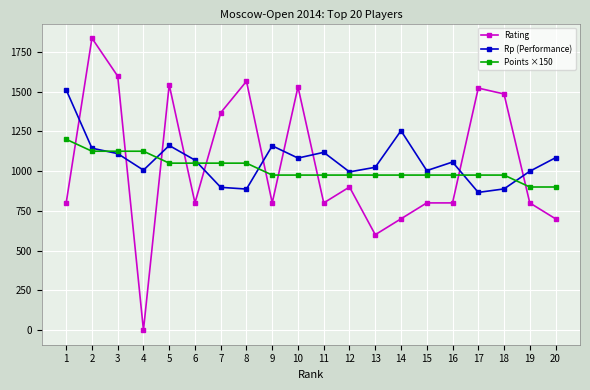

How many times do Rp (Performance) and Points ×150 cross each other?

6